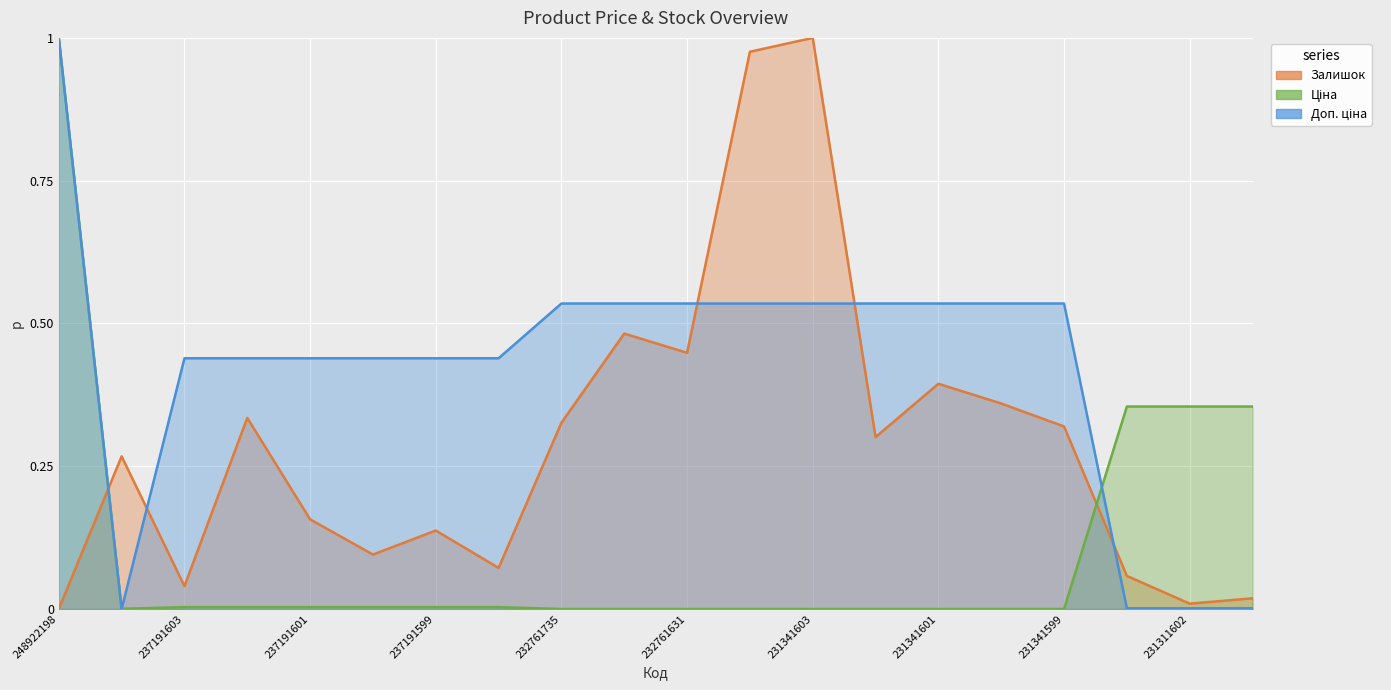

Rank the series by their average value, from highest to lowest.

Доп. ціна, Залишок, Ціна